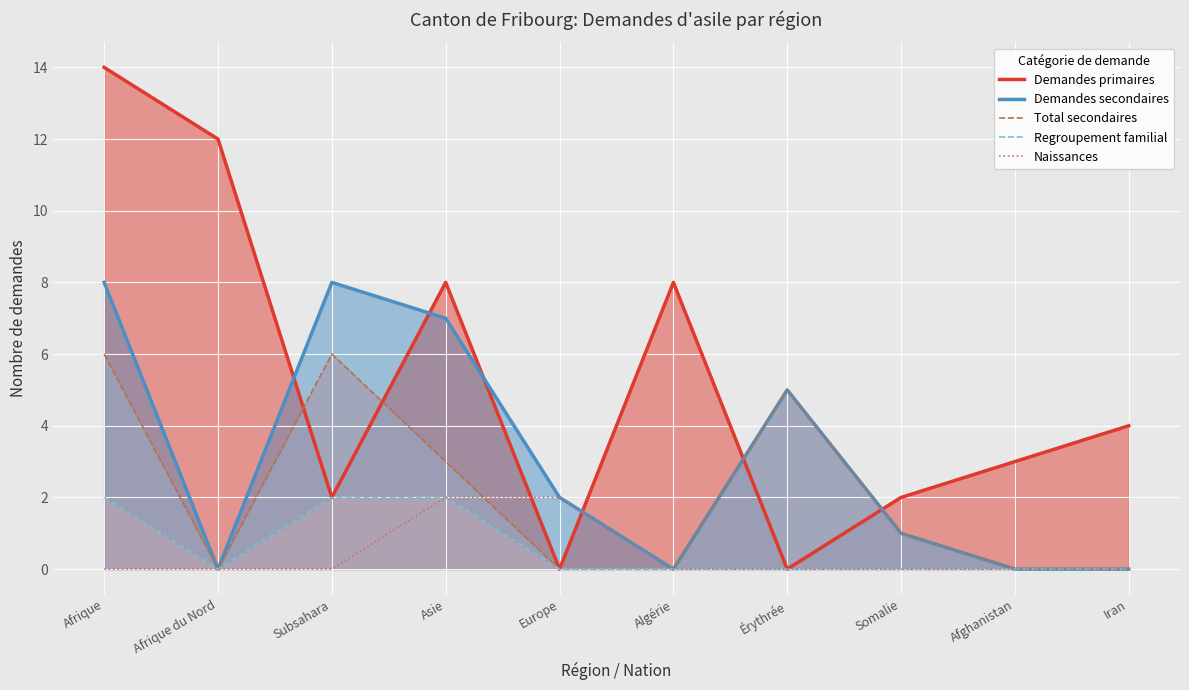

What is the greatest value displayed?

14